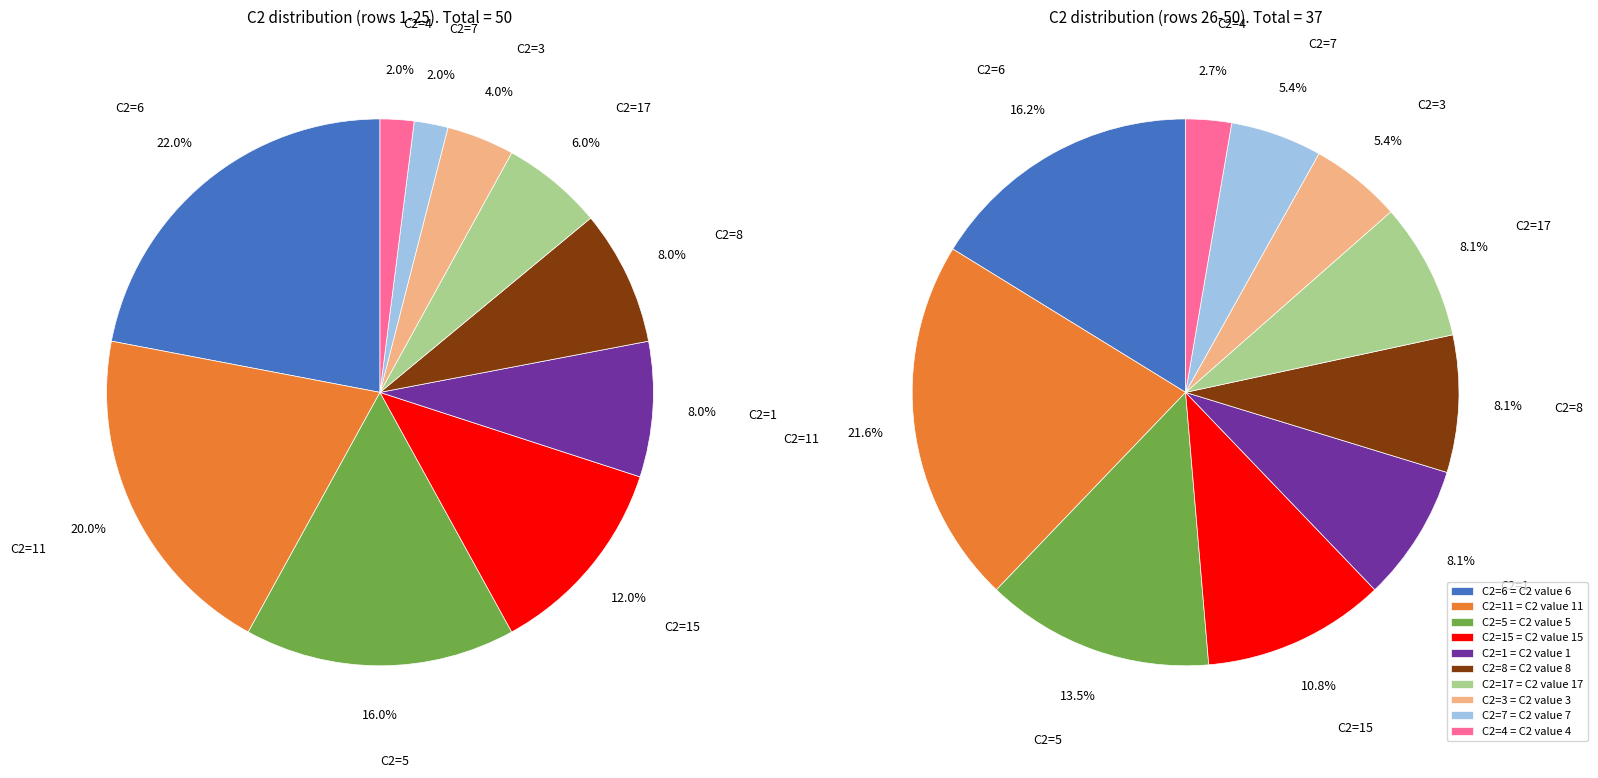

Does C2=1 represent more than half of the total?

No